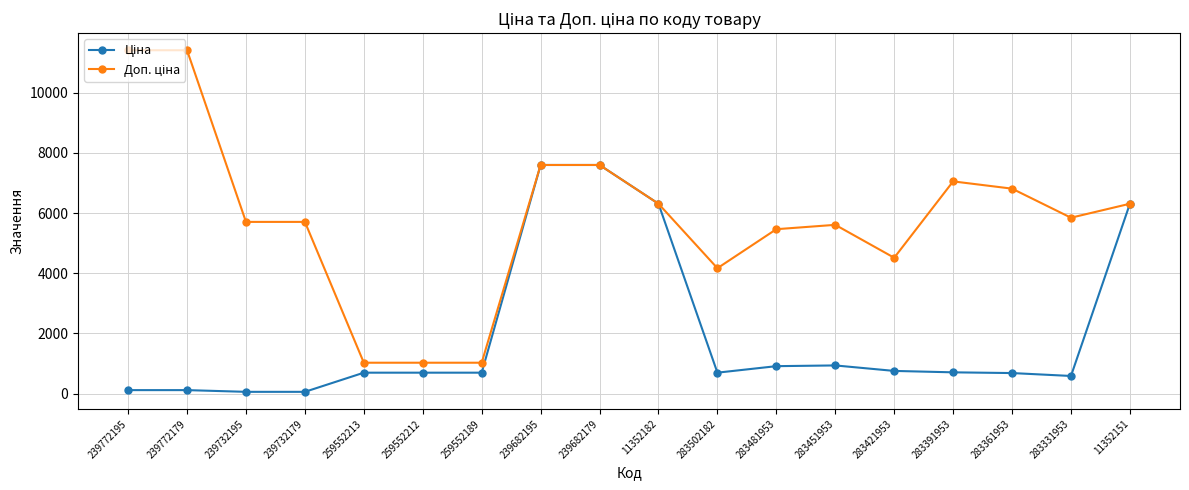

What is the total value across all series at 11352151?

12617.5